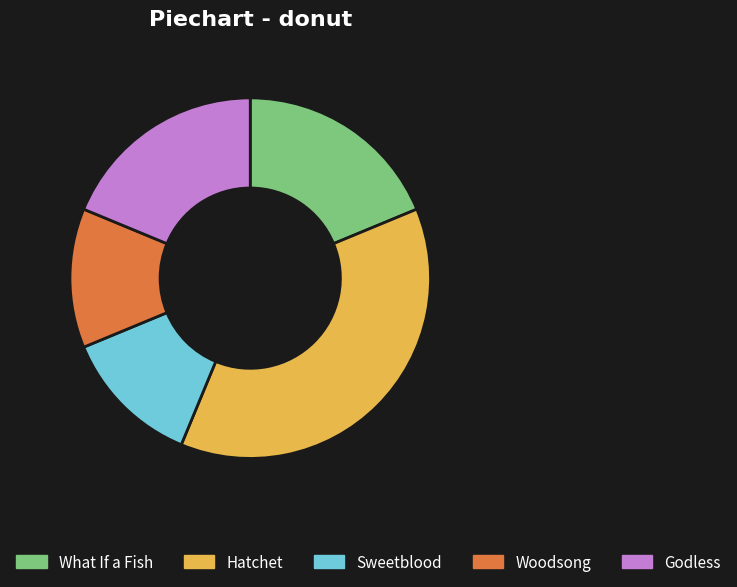

Combined, do Woodsong and Godless account for over 50%?

No